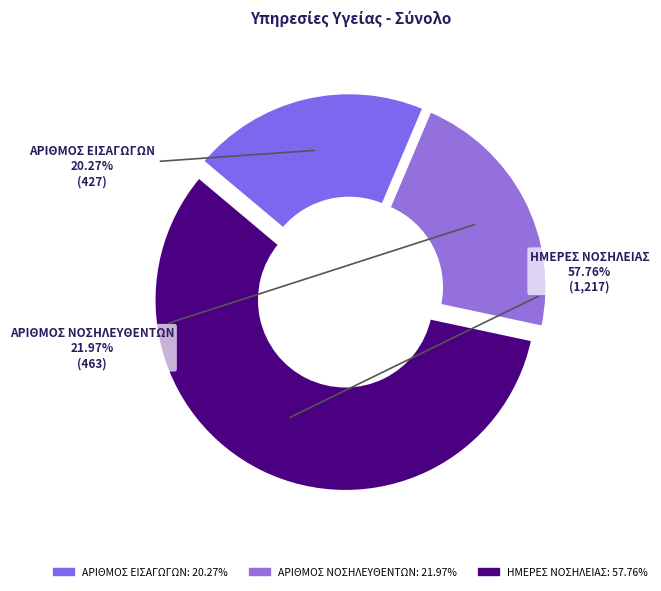

Is there any slice that represents more than half of the pie?

Yes